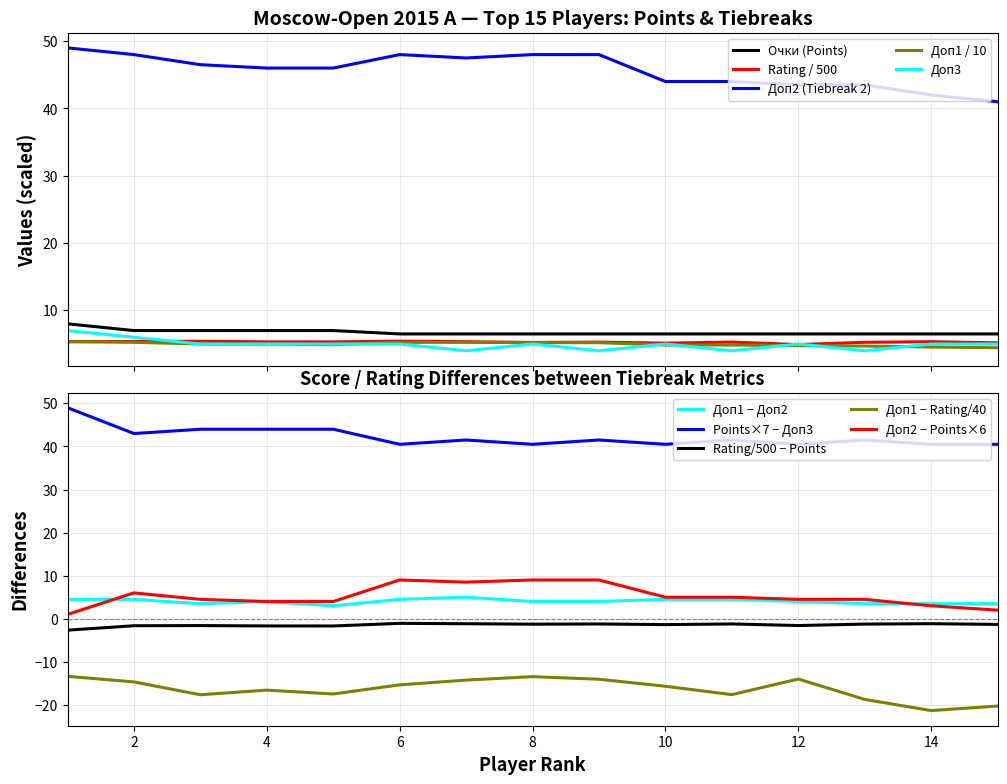

True or false: Korobov Anton has more than 0 points higher than both neighbors.

False